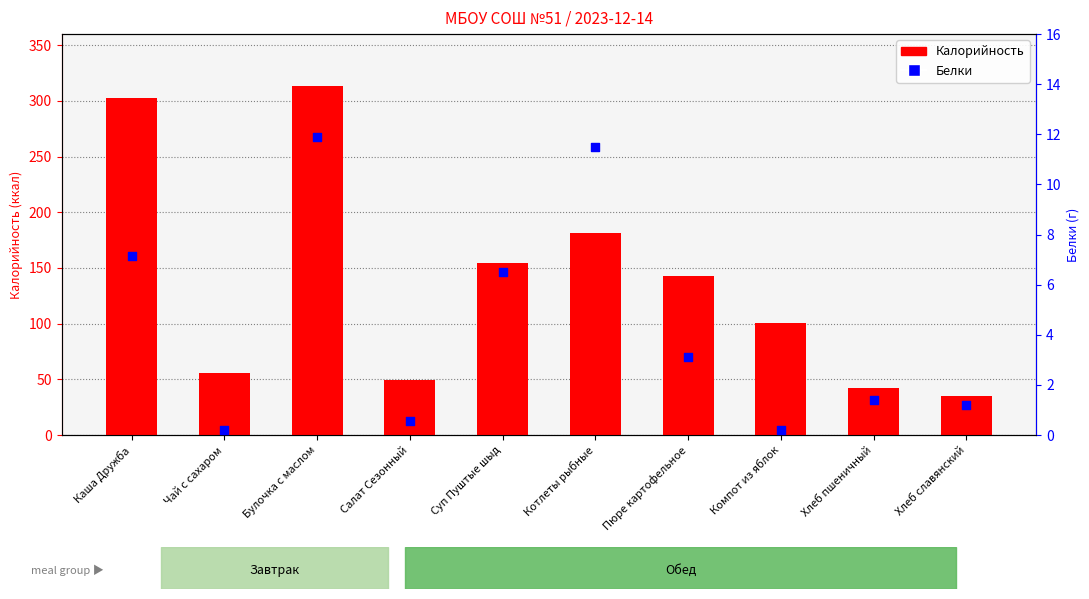

At which category is the sum across all series the highest?

Булочка с маслом